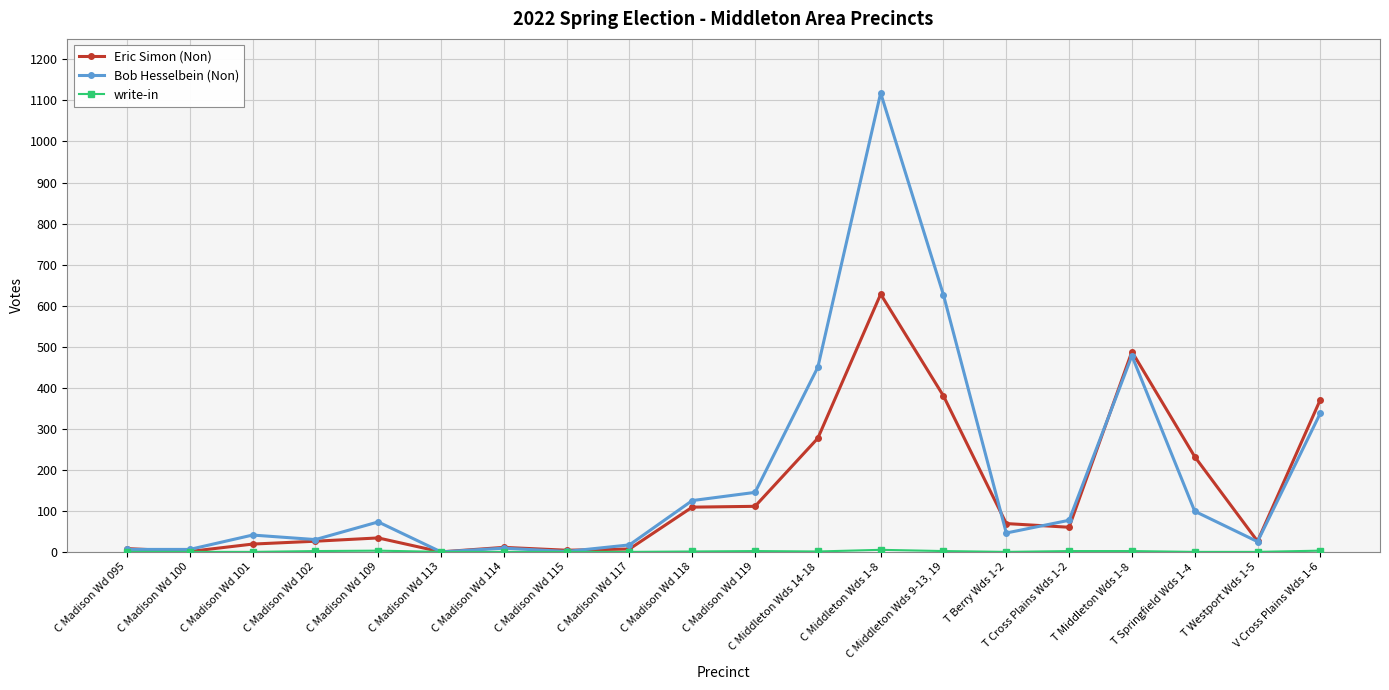

Is it true that Bob Hesselbein (Non) equals 243 at C Middleton Wds 14-18?

False